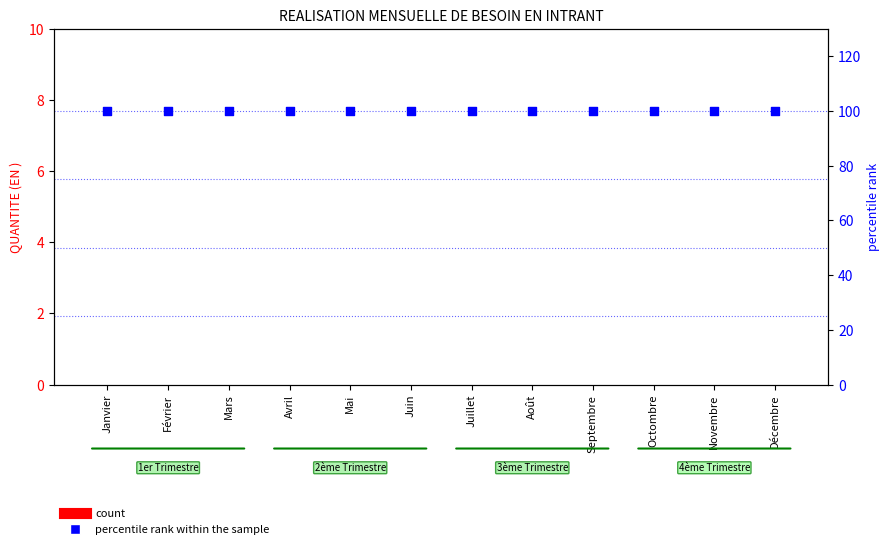

At which category is the sum across all series the highest?

Janvier